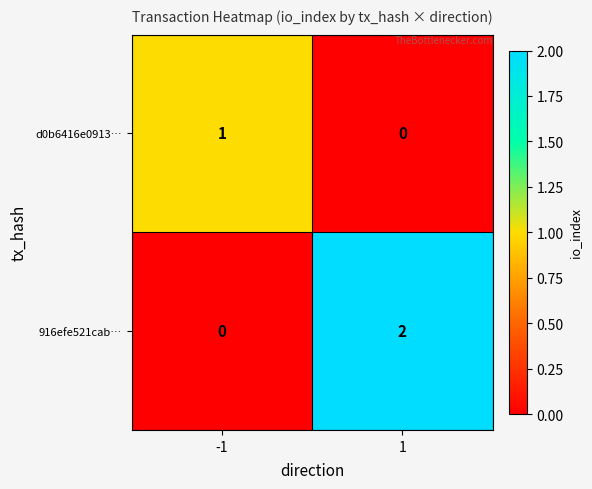

At which category does the chart reach its peak across all series?

1